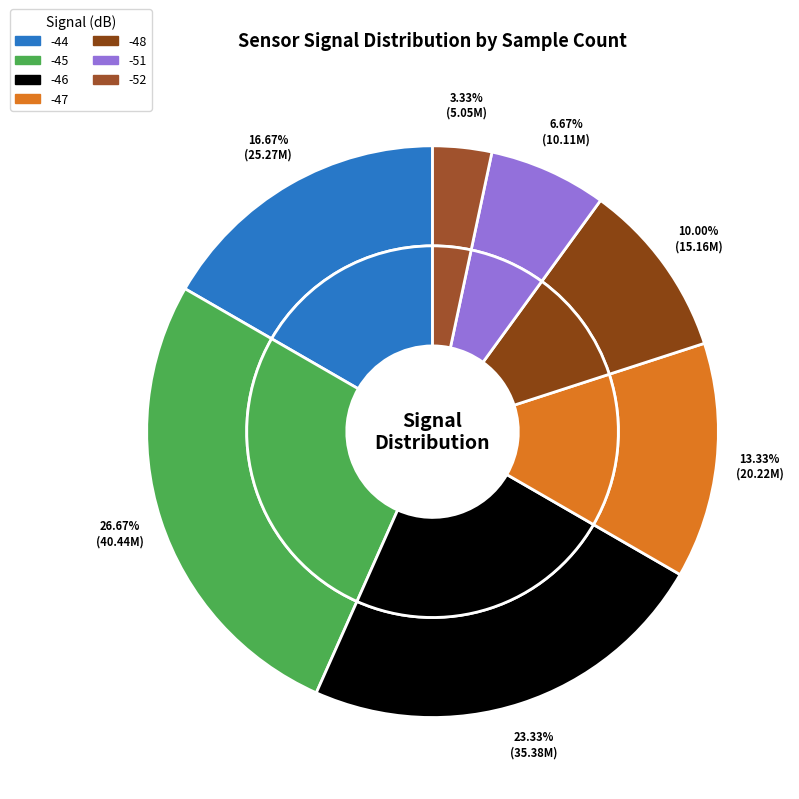

Which has a higher value, -45 or -45?

-45